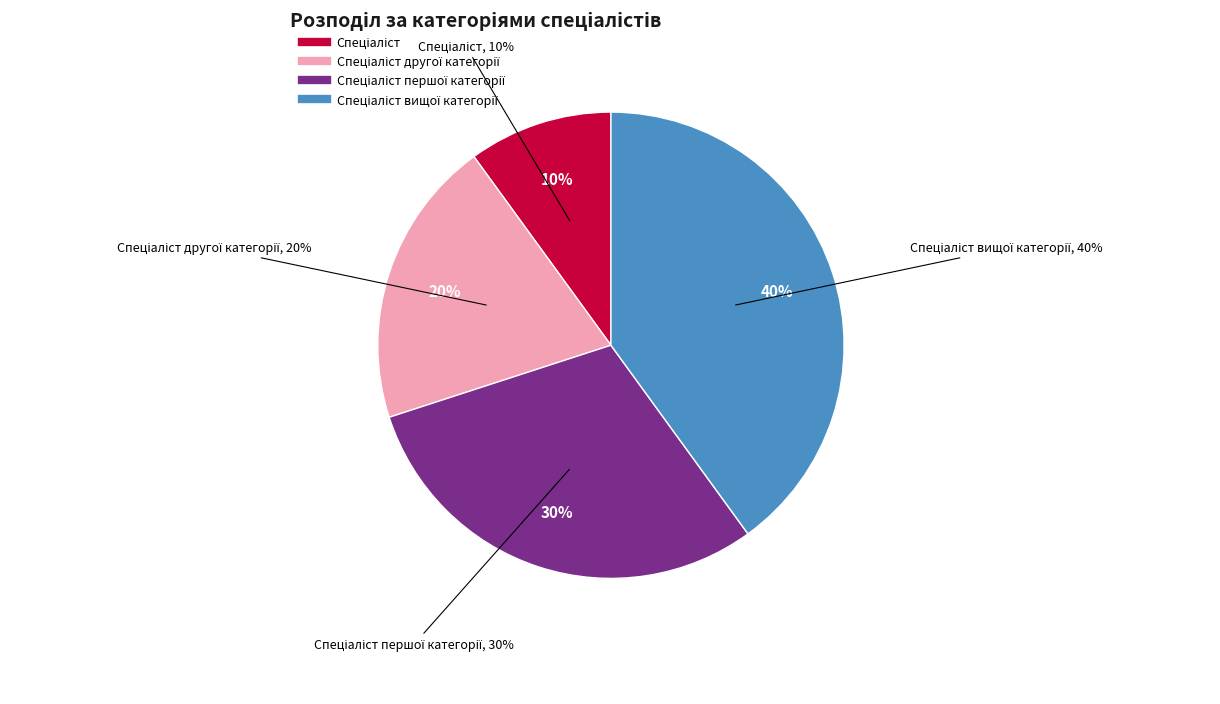

What is the largest slice in the pie chart?

Спеціаліст вищої категорії